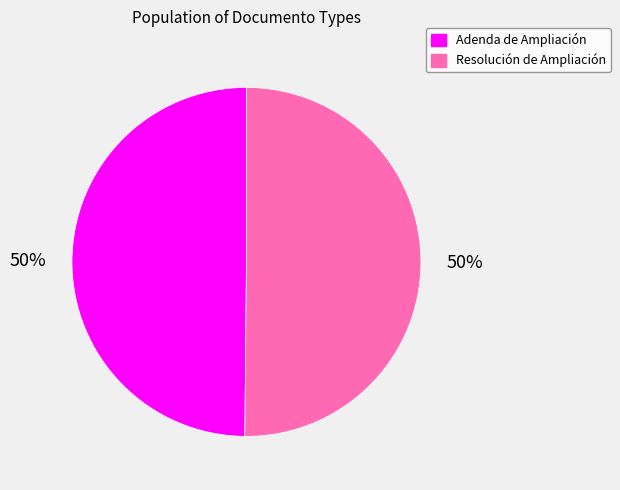

Approximately how many times larger is the value at Adenda de Ampliación compared to Resolución de Ampliación?

1.0